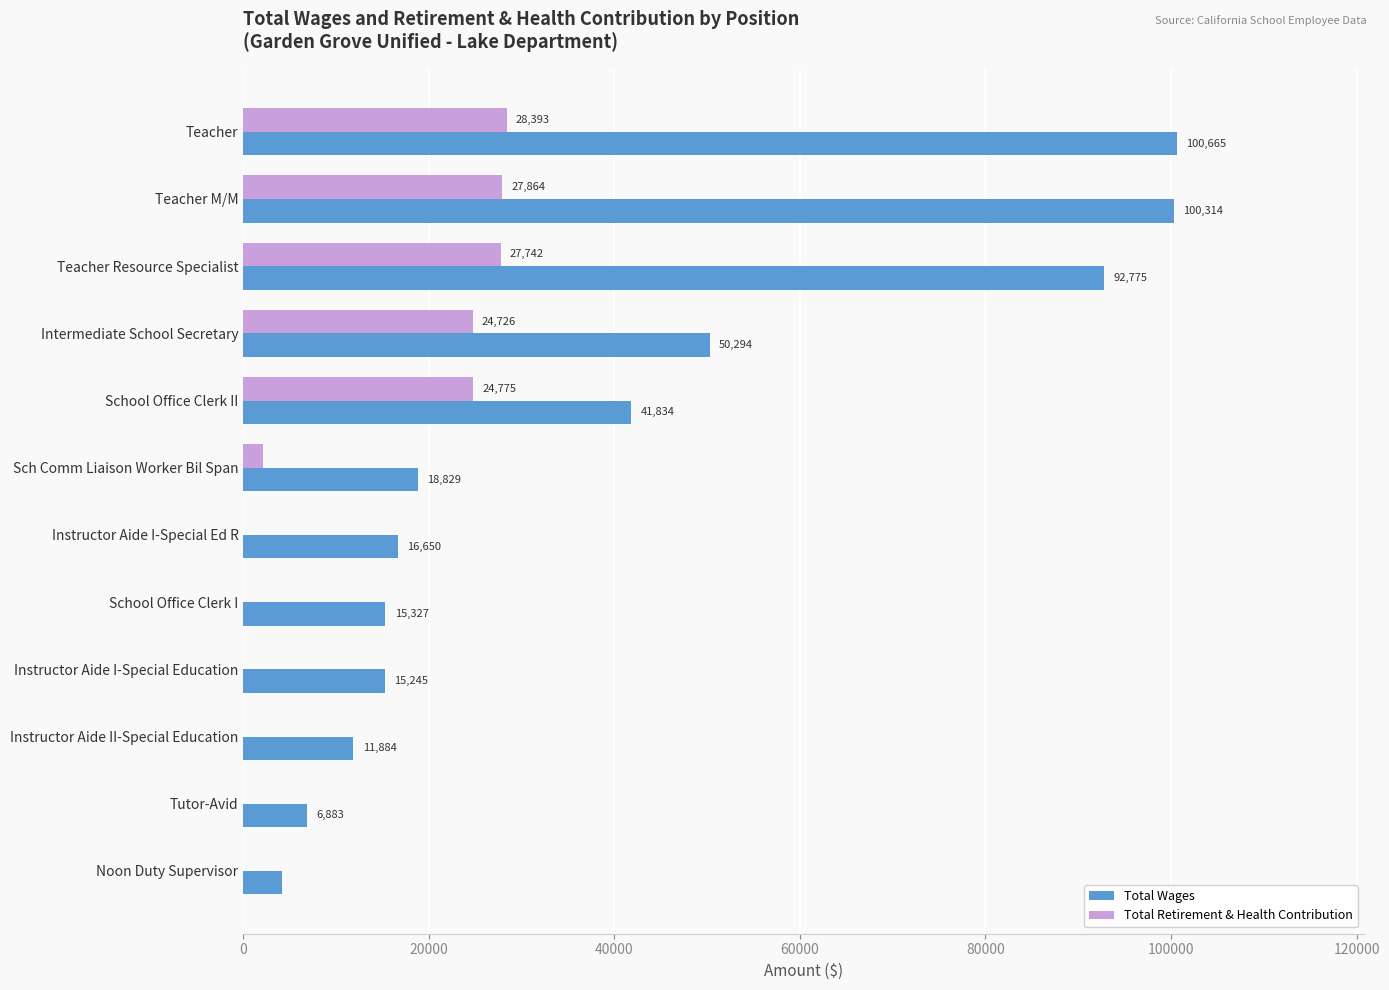

Between Teacher and Noon Duty Supervisor, which series saw the biggest shift?

Total Wages